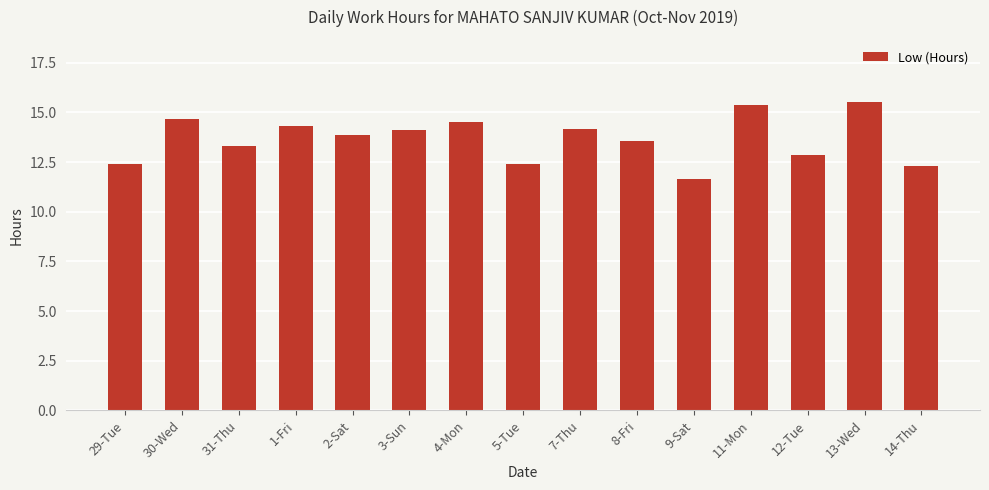

How many data points are less than 13?

5